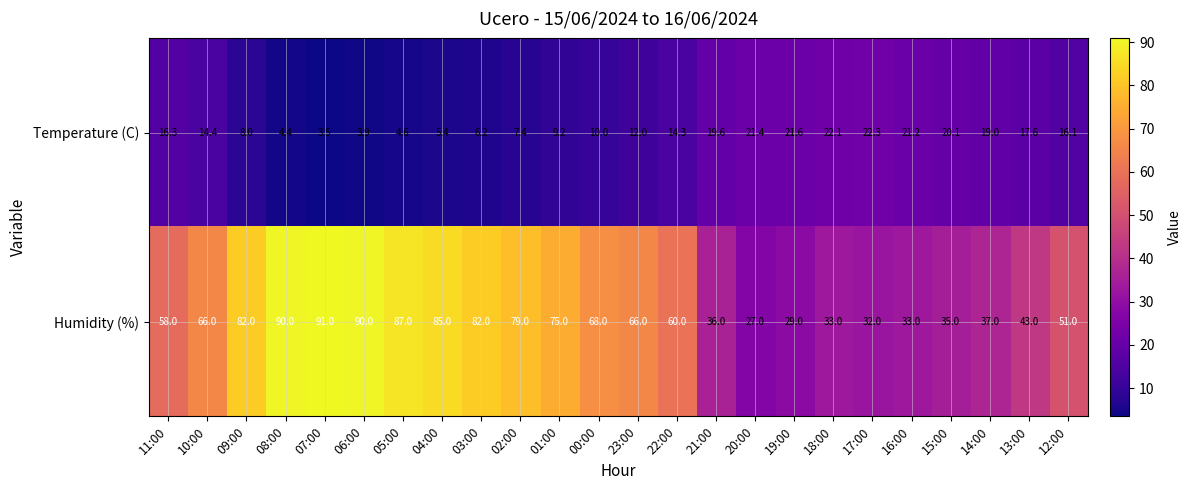

How many categories are shown in the chart?

24